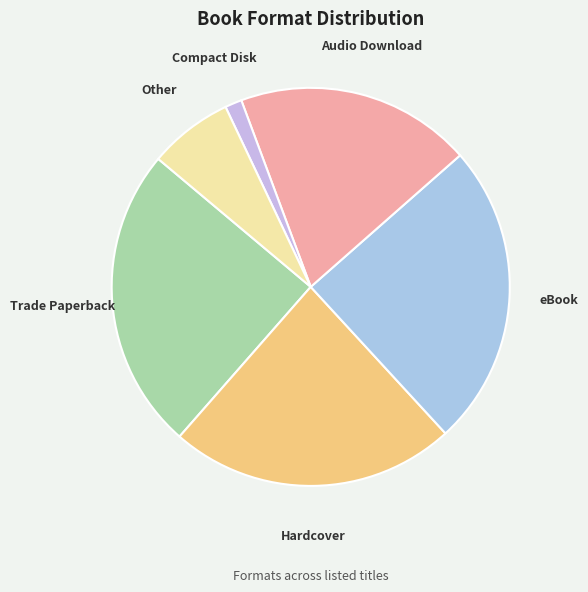

Combined, do Other and Trade Paperback account for over 50%?

No